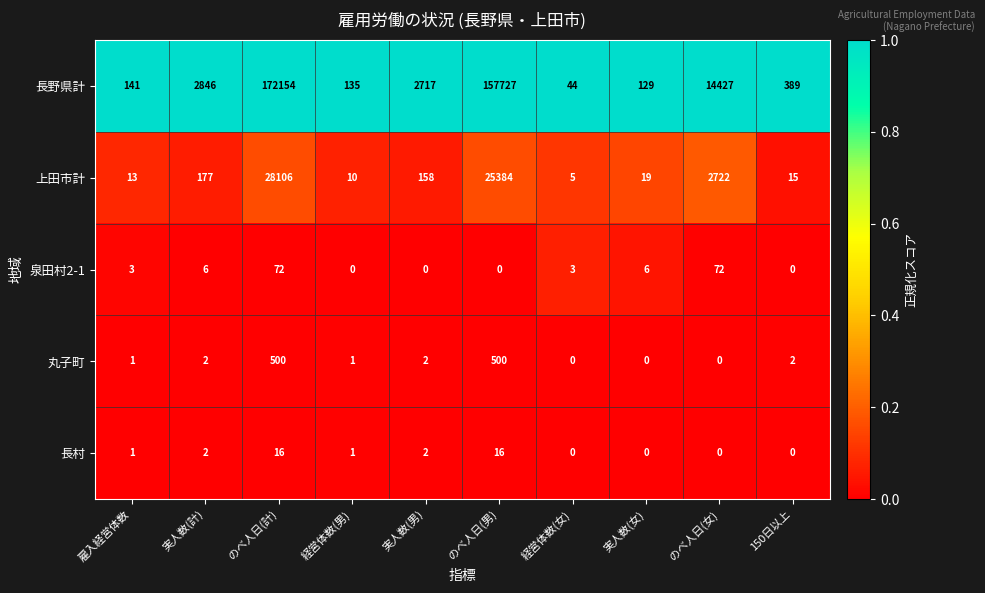

The 丸子町 series shows 500 at のべ人日(計). True or false?

True